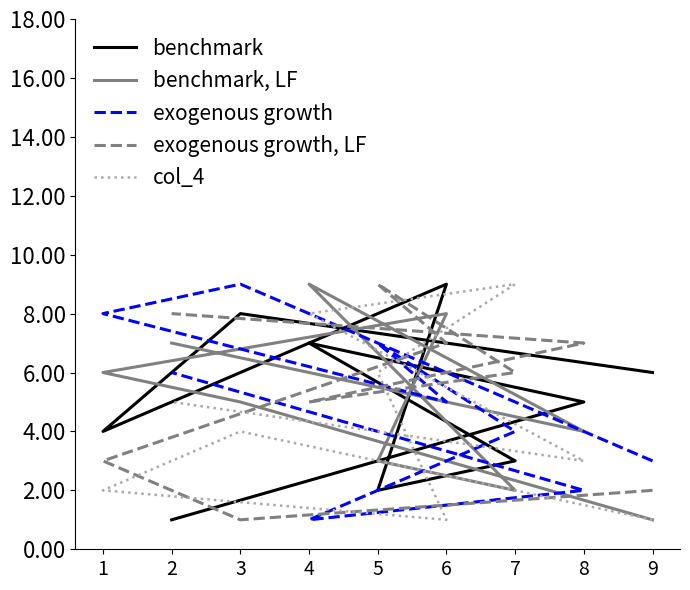

Which series has the largest total across all categories?

exogenous growth, LF